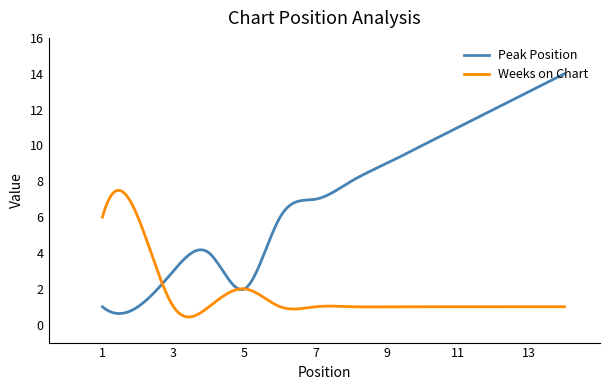

Count the number of categories in the chart.

300